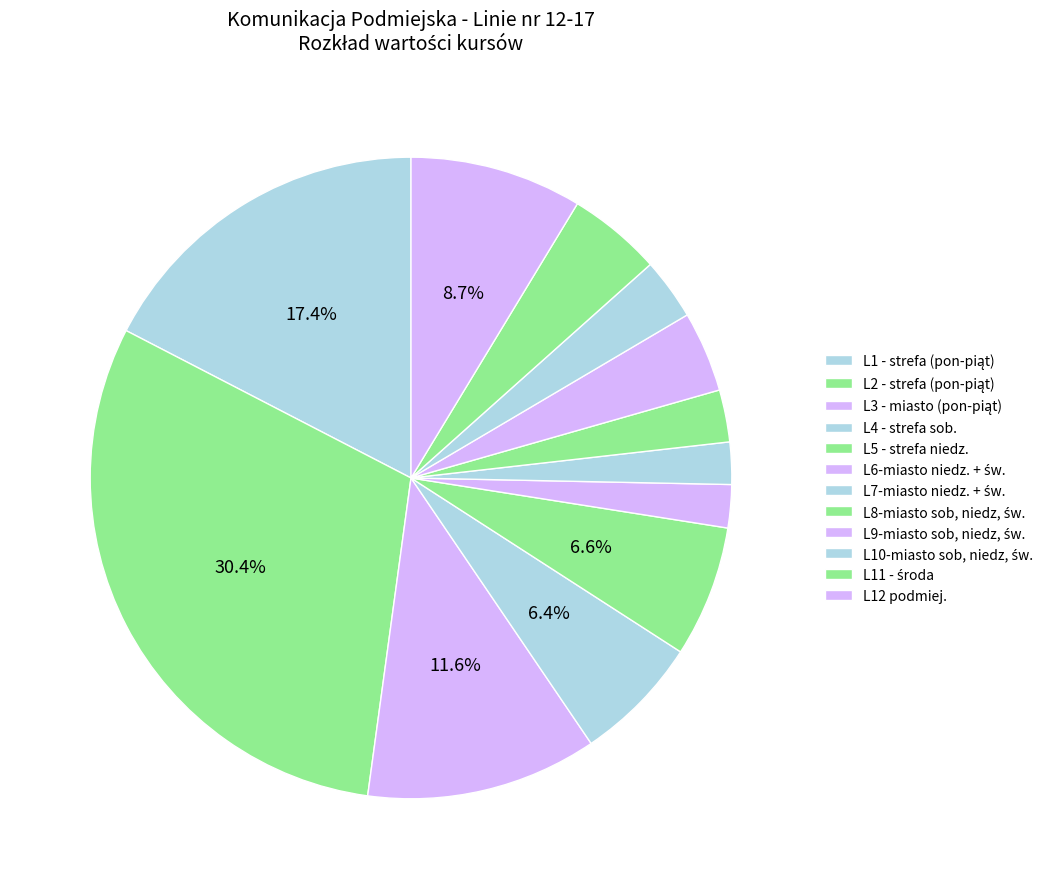

Which category has the smallest portion of the pie?

L7-miasto niedz. + św.